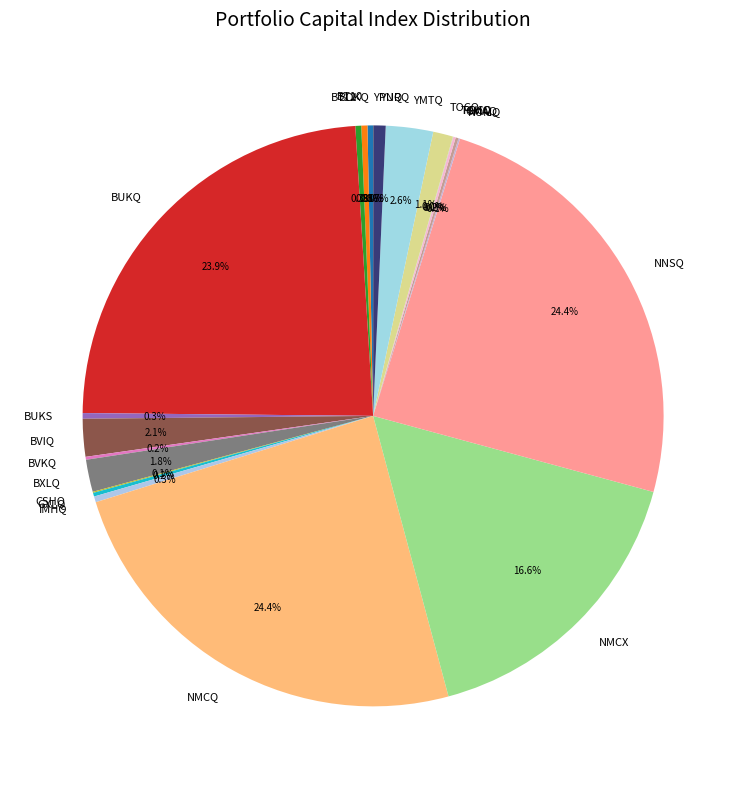

True or false: IMHQ accounts for 0% of the total.

True